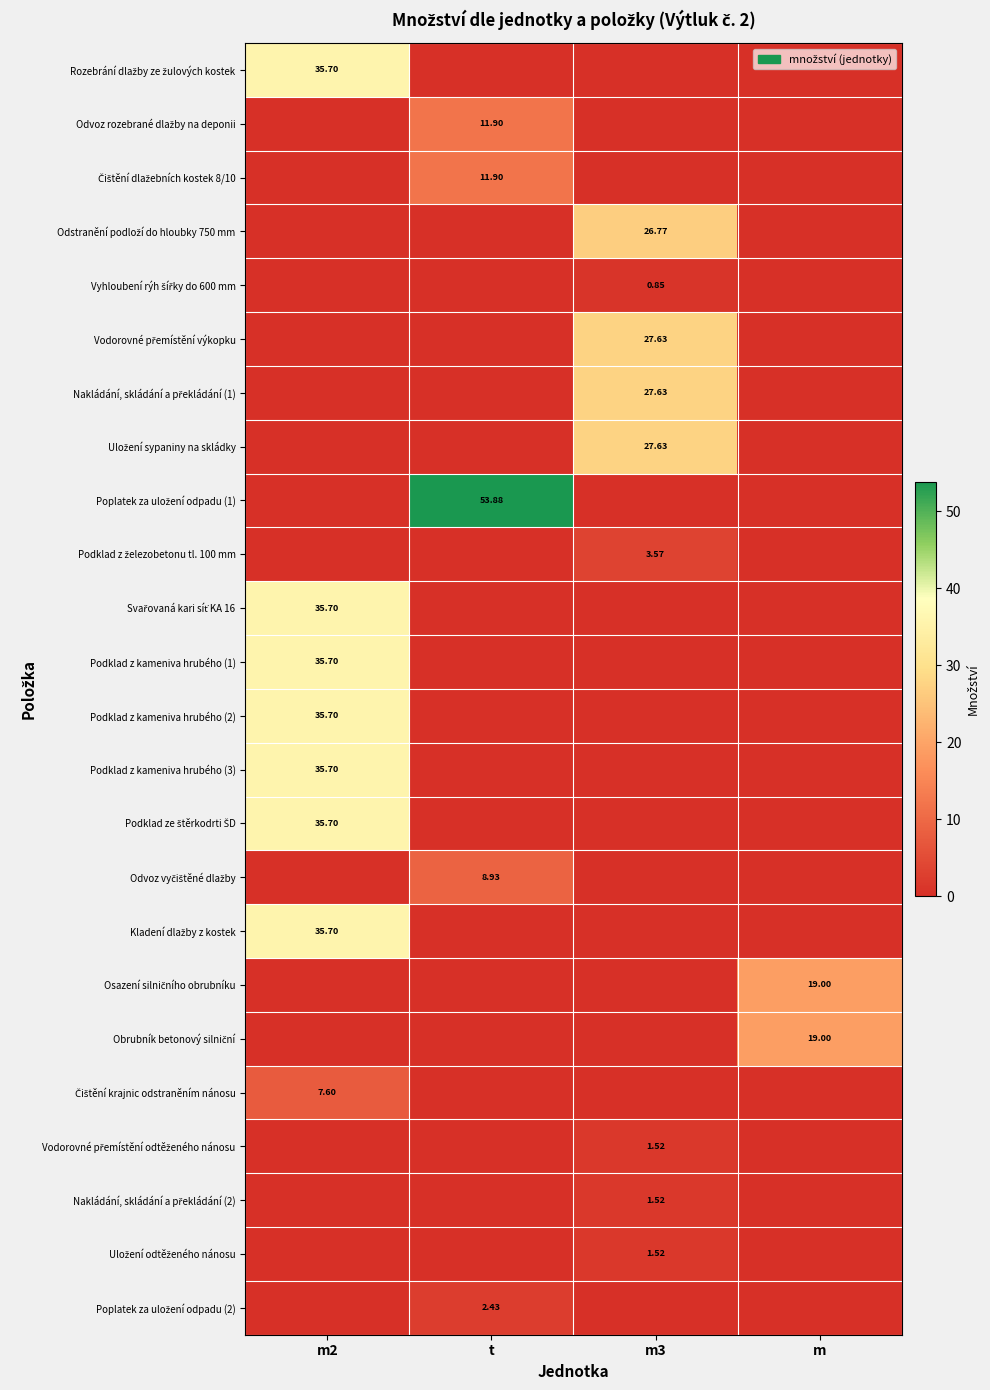

Which series has the largest total across all categories?

Poplatek za uložení odpadu (1)